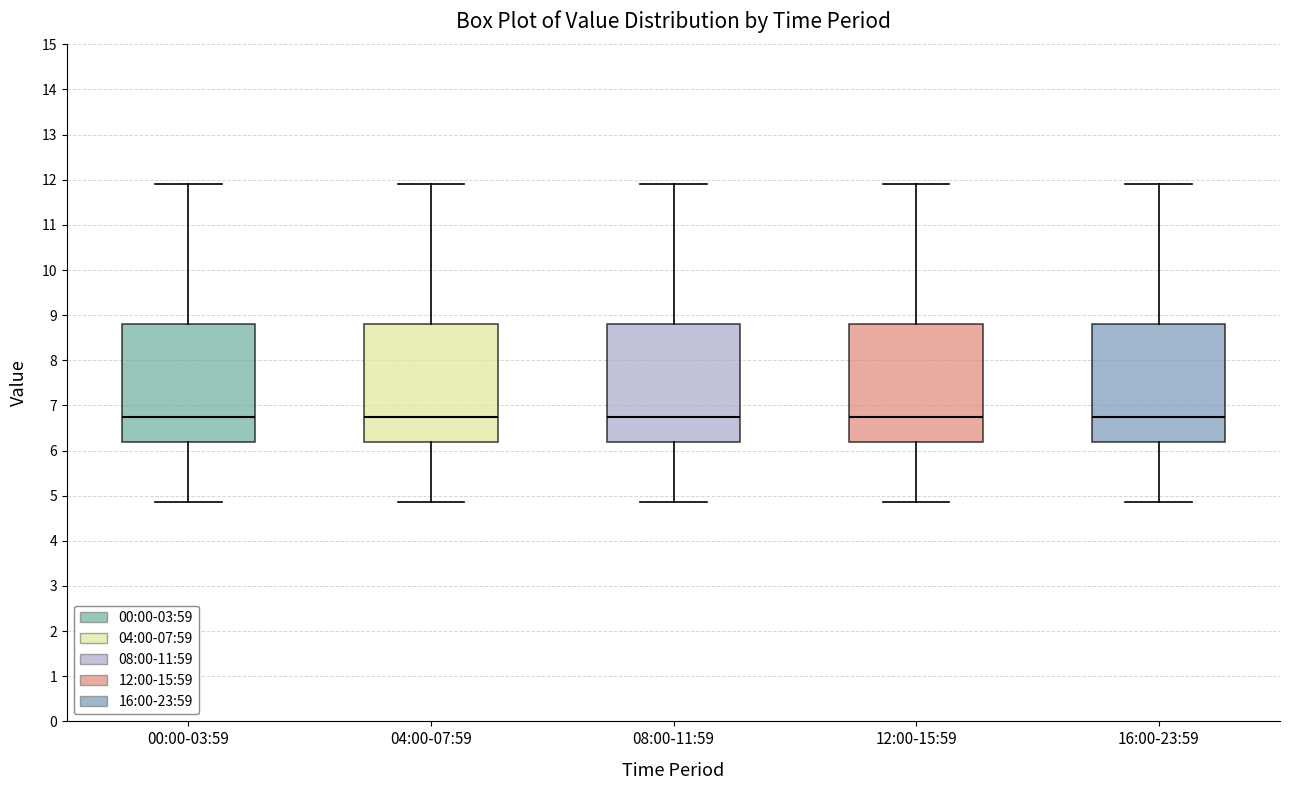

Reading left to right, read every box against the y-axis: the position of its median line, the range the box covers, and the ends of its whiskers. The values are not printed on the chart, so give them approximately, as read against the axis.

00:00-03:59: median 6.8, box 6.2 to 8.8, whiskers 4.9 to 11.9
04:00-07:59: median 6.8, box 6.2 to 8.8, whiskers 4.9 to 11.9
08:00-11:59: median 6.8, box 6.2 to 8.8, whiskers 4.9 to 11.9
12:00-15:59: median 6.8, box 6.2 to 8.8, whiskers 4.9 to 11.9
16:00-23:59: median 6.8, box 6.2 to 8.8, whiskers 4.9 to 11.9